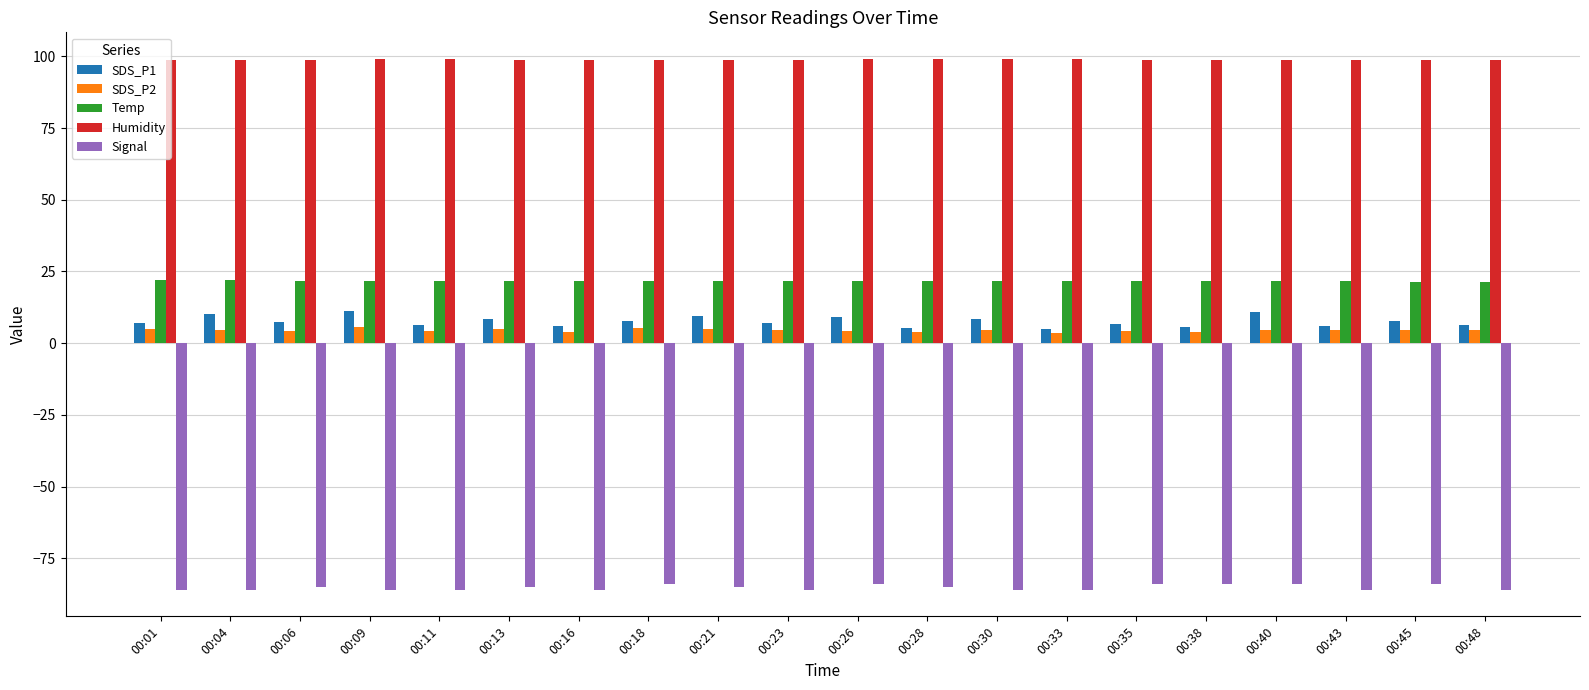

At 00:38, list the series in order from smallest to largest.

Signal, SDS_P2, SDS_P1, Temp, Humidity